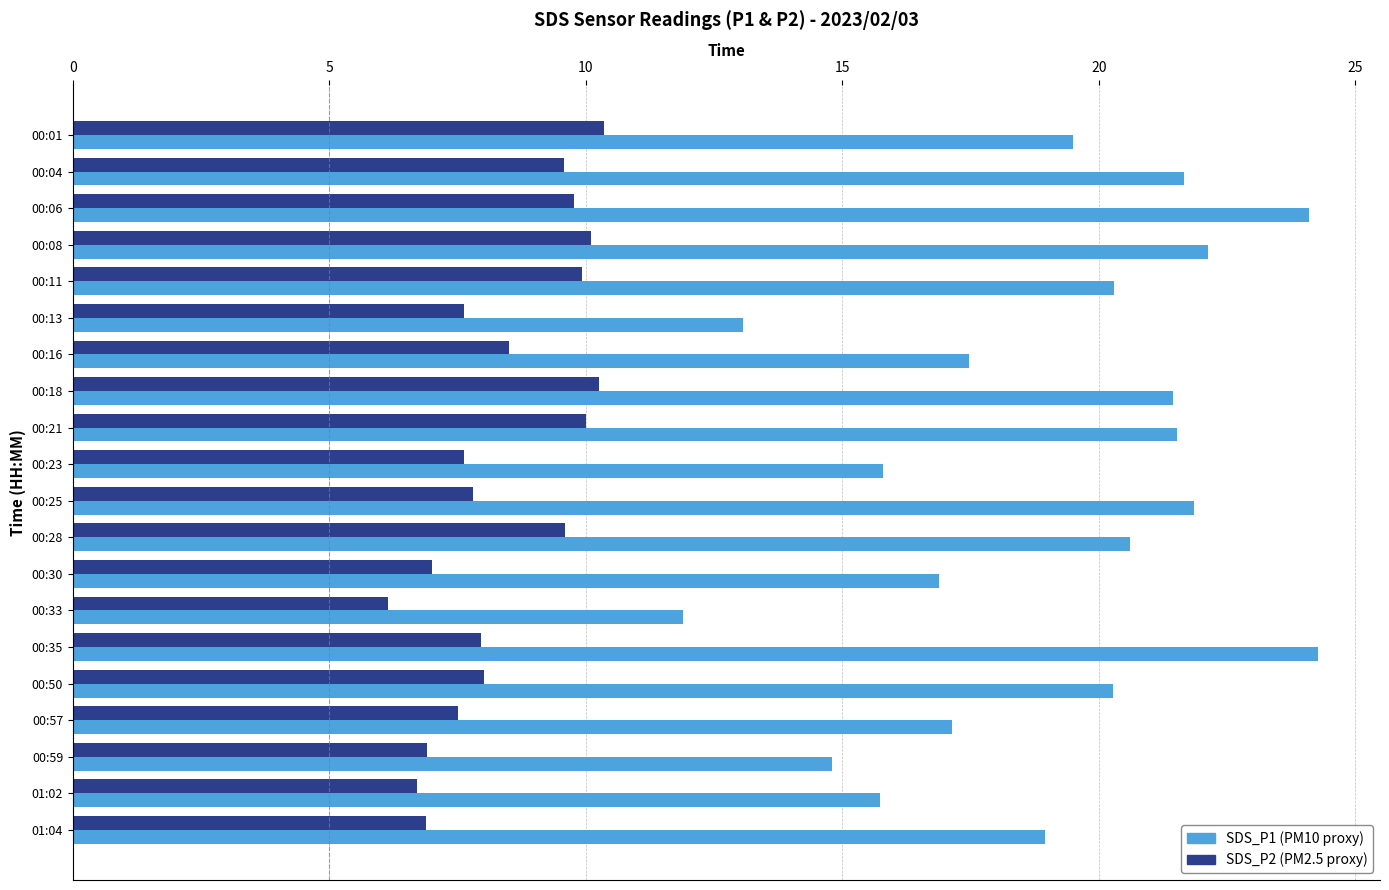

What is the maximum value shown in the chart?

24.3